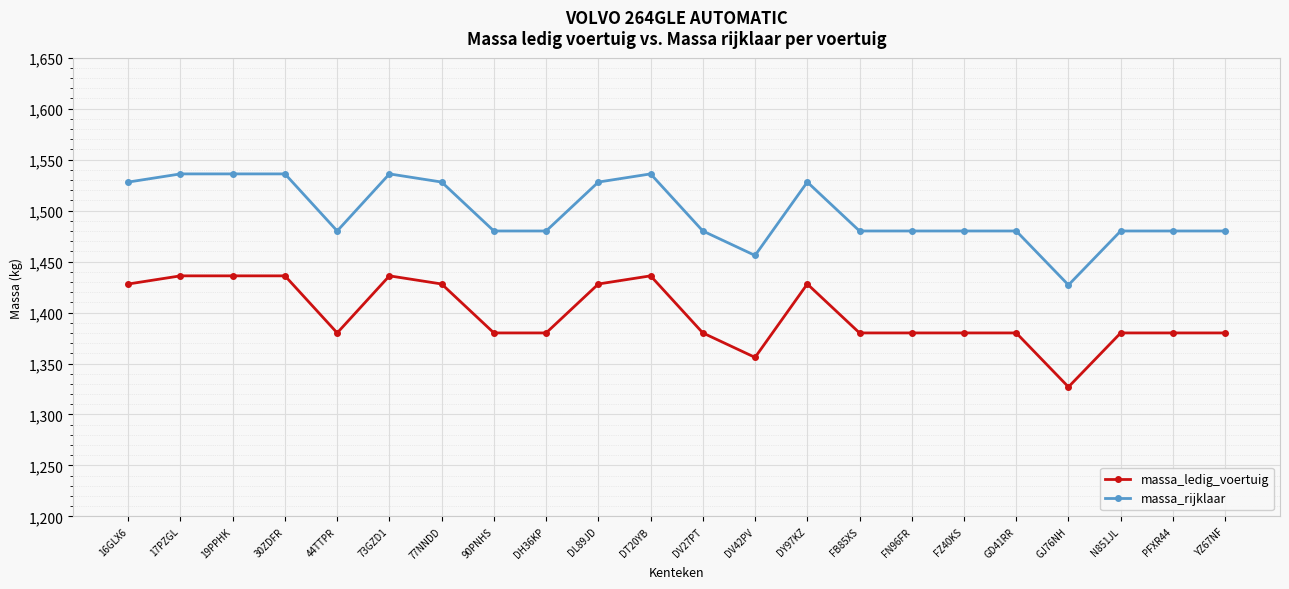

At which label does massa_ledig_voertuig reach its minimum?

GJ76NH